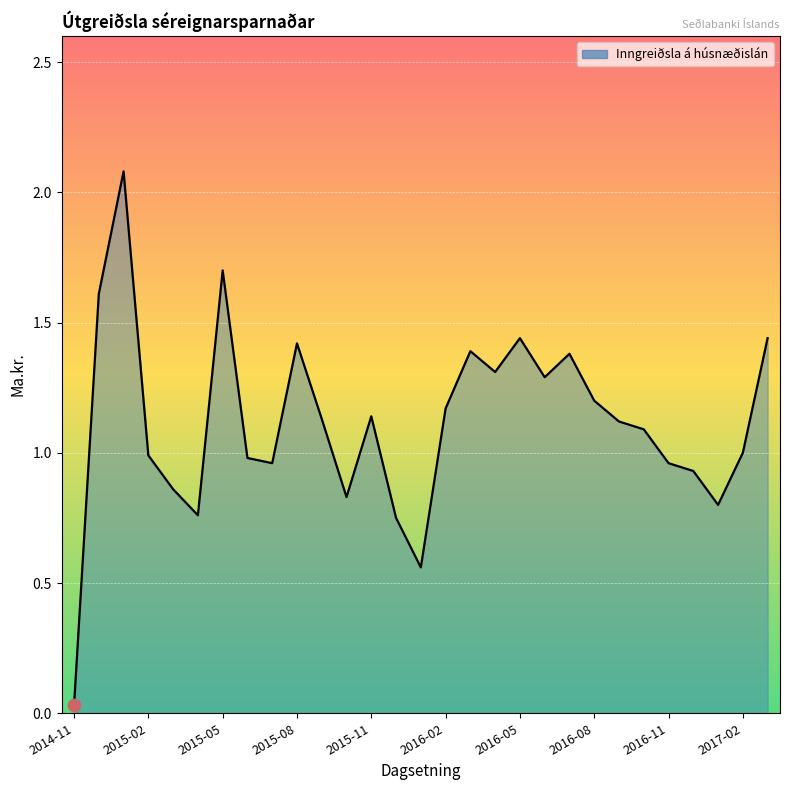

Does the chart have visible grid lines?

Yes